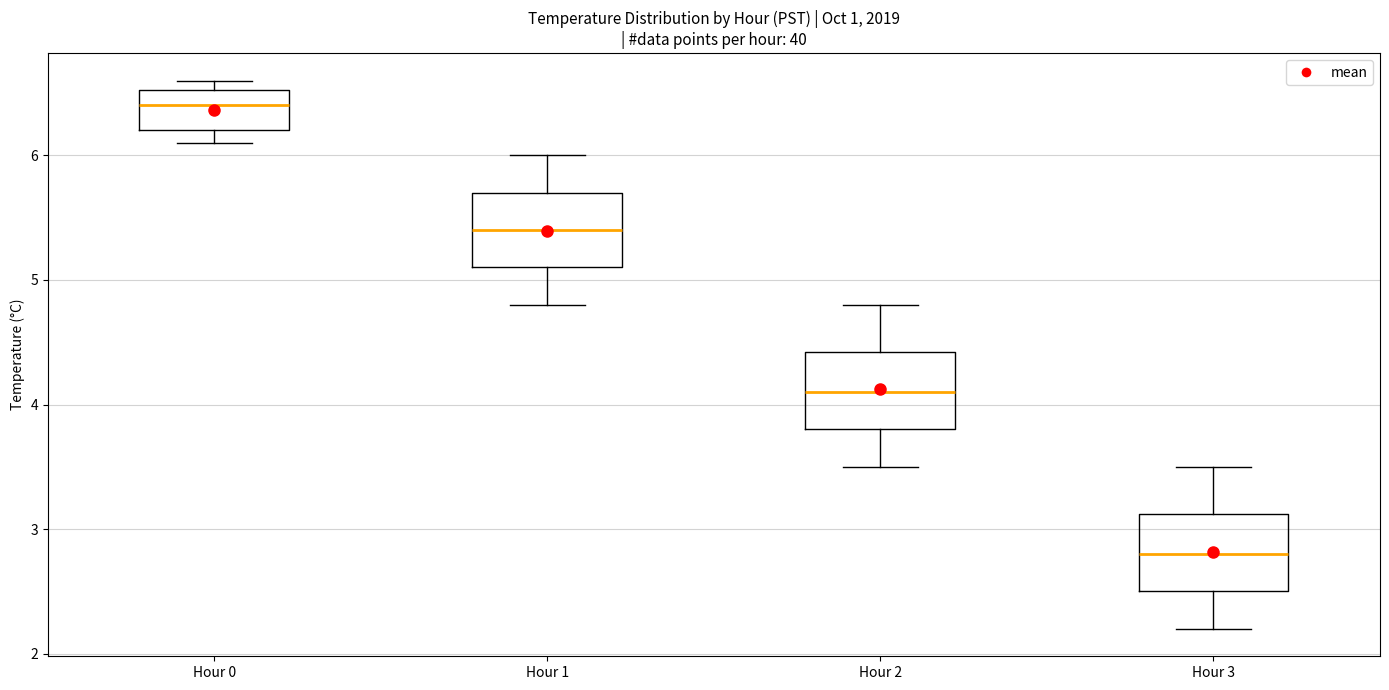

Reading left to right, read every box against the y-axis: the position of its median line, the range the box covers, and the ends of its whiskers. The values are not printed on the chart, so give them approximately, as read against the axis.

Hour 0: median 6.4, box 6.2 to 6.5, whiskers 6.1 to 6.6
Hour 1: median 5.4, box 5.1 to 5.7, whiskers 4.8 to 6.0
Hour 2: median 4.1, box 3.8 to 4.4, whiskers 3.5 to 4.8
Hour 3: median 2.8, box 2.5 to 3.1, whiskers 2.2 to 3.5